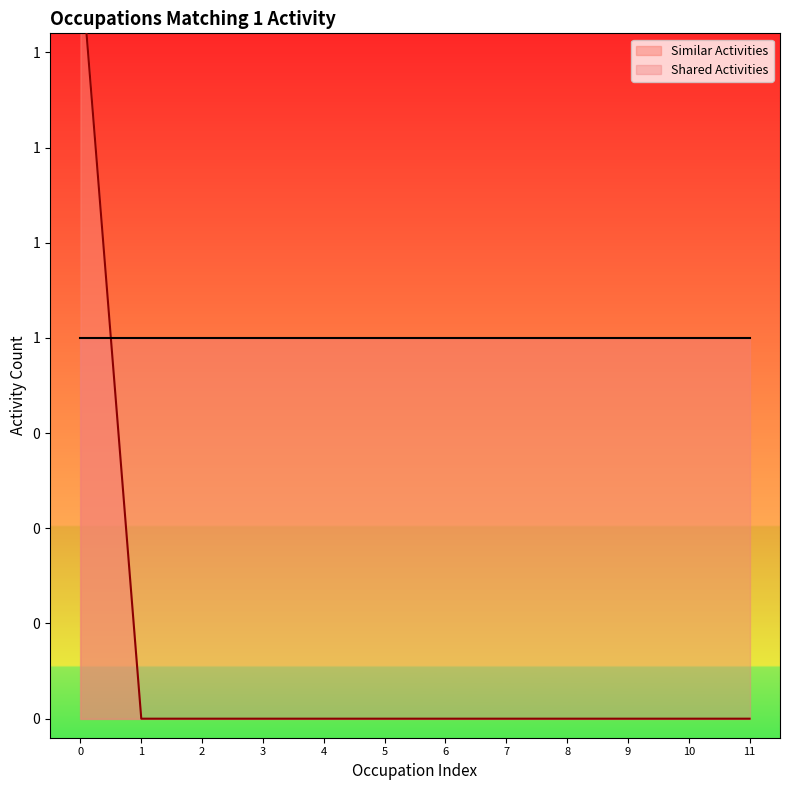

How many lines are shown in the chart?

1